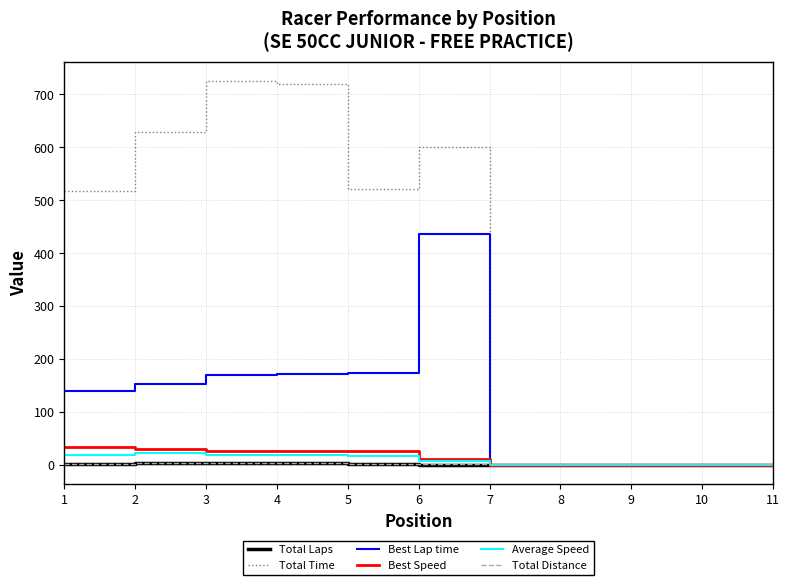

What is the difference between the maximum and second lowest values in the Best Lap time series?

437.2